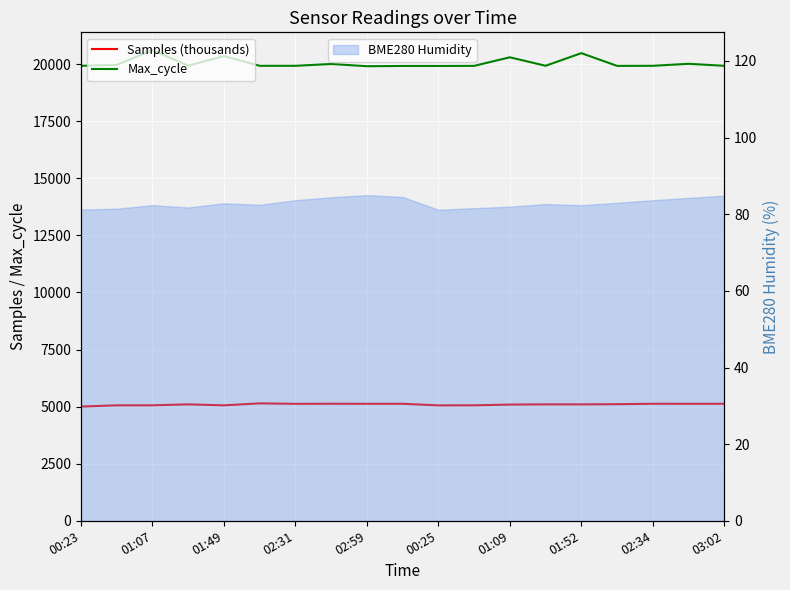

What position from the left is 01:09?

13